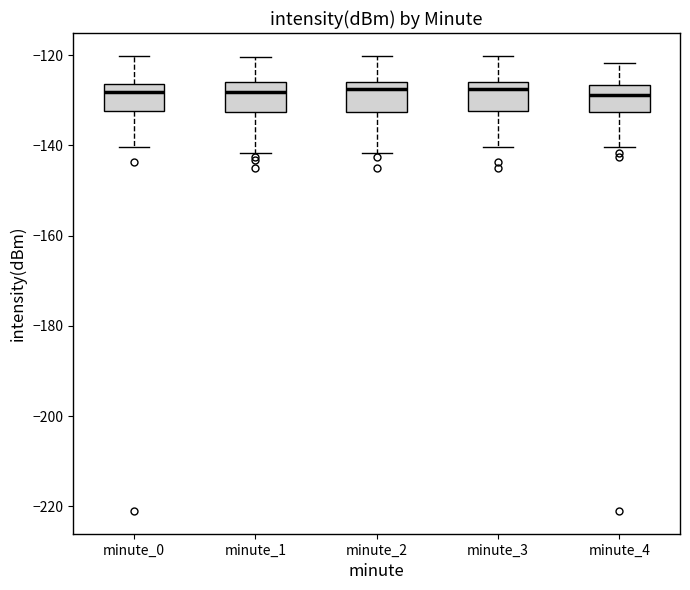

Reading left to right, transcribe this box plot: for each box, give where its median line is, the range the box spans, and where its two whiskers end, as read against the y-axis. The values are not printed on the chart, so give them approximately, as read against the axis.

minute_0: median -128, box -132 to -126, whiskers -140 to -120
minute_1: median -128, box -132 to -126, whiskers -142 to -120
minute_2: median -128, box -132 to -126, whiskers -142 to -120
minute_3: median -128, box -132 to -126, whiskers -140 to -120
minute_4: median -128, box -132 to -126, whiskers -140 to -122